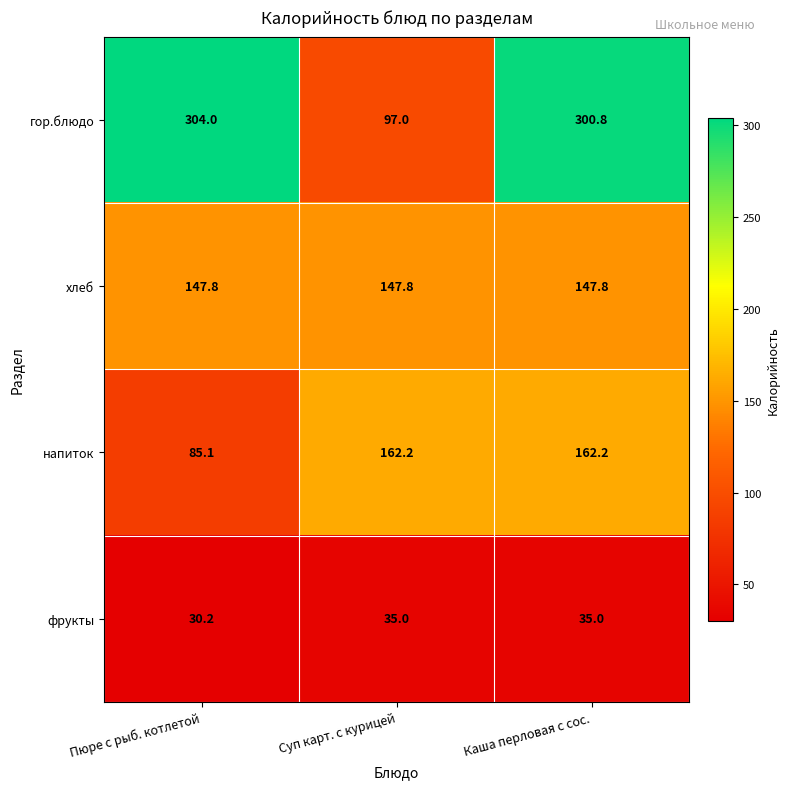

What is the spread (max minus min) of values at Пюре с рыб. котлетой?

273.8